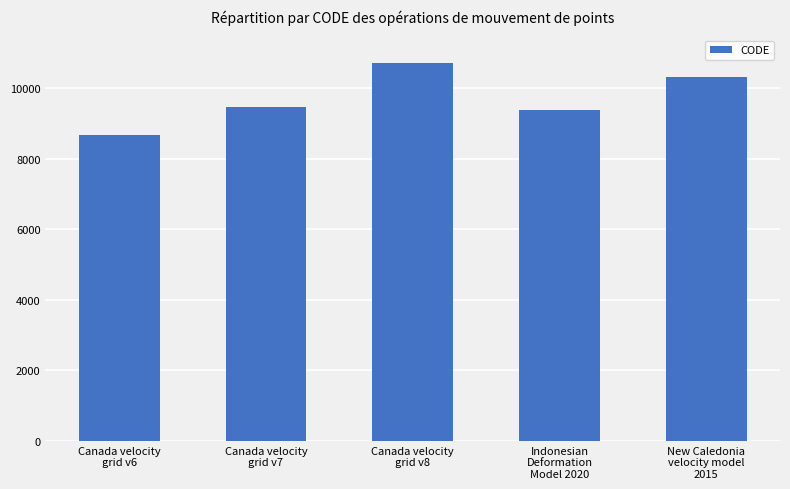

What is the greatest value displayed?

10707